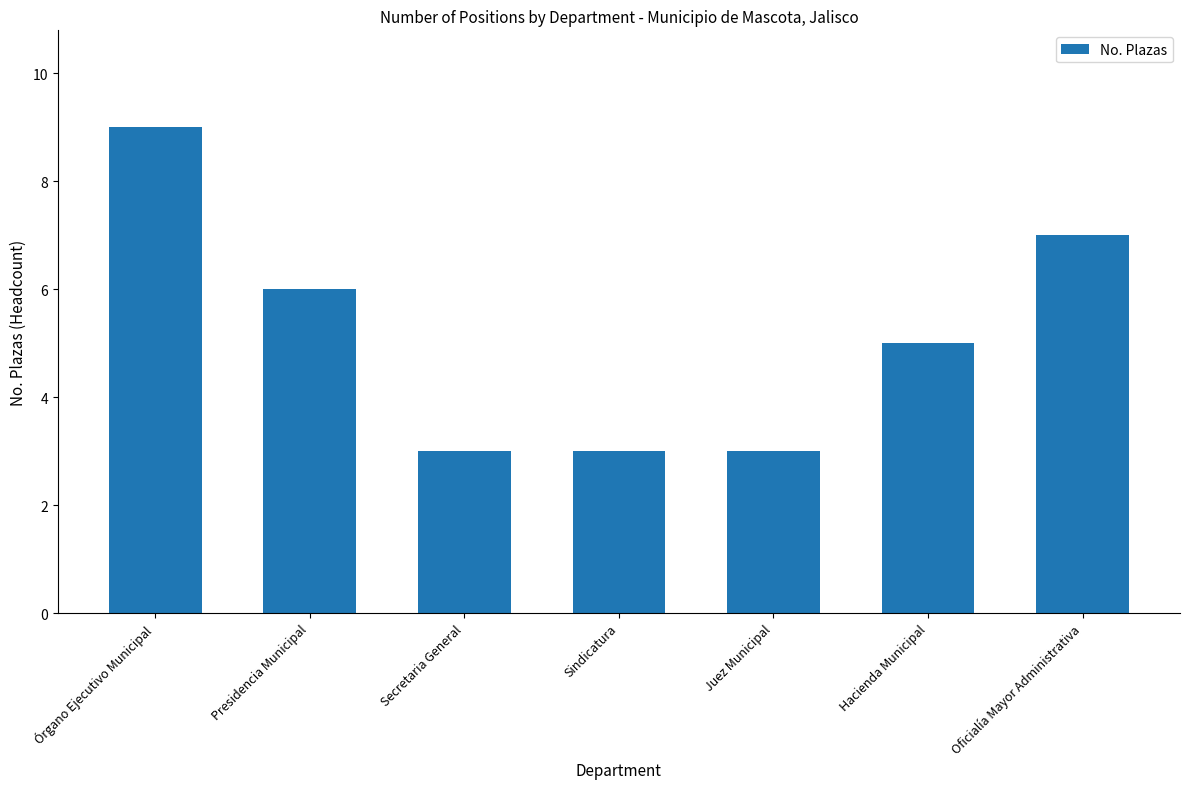

Count the values in the range 3 to 7.

6